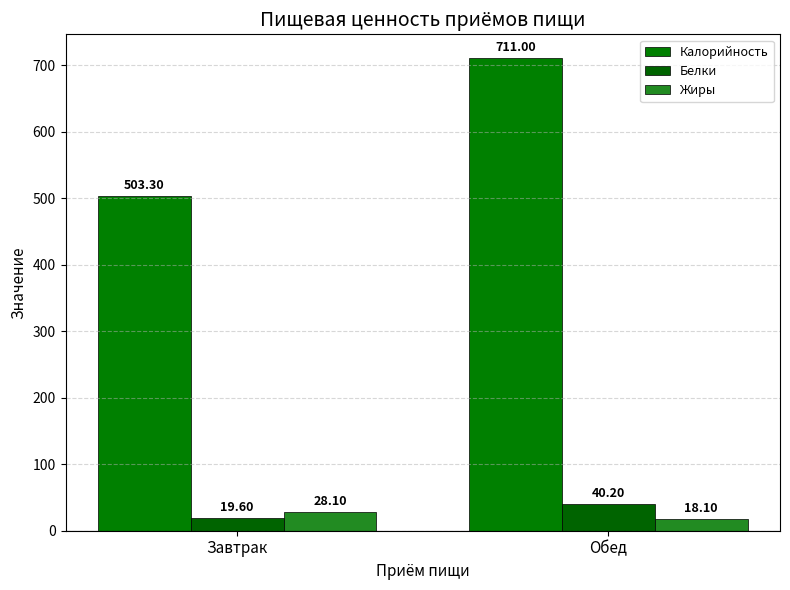

What is the difference between the highest and lowest values at Завтрак?

483.7